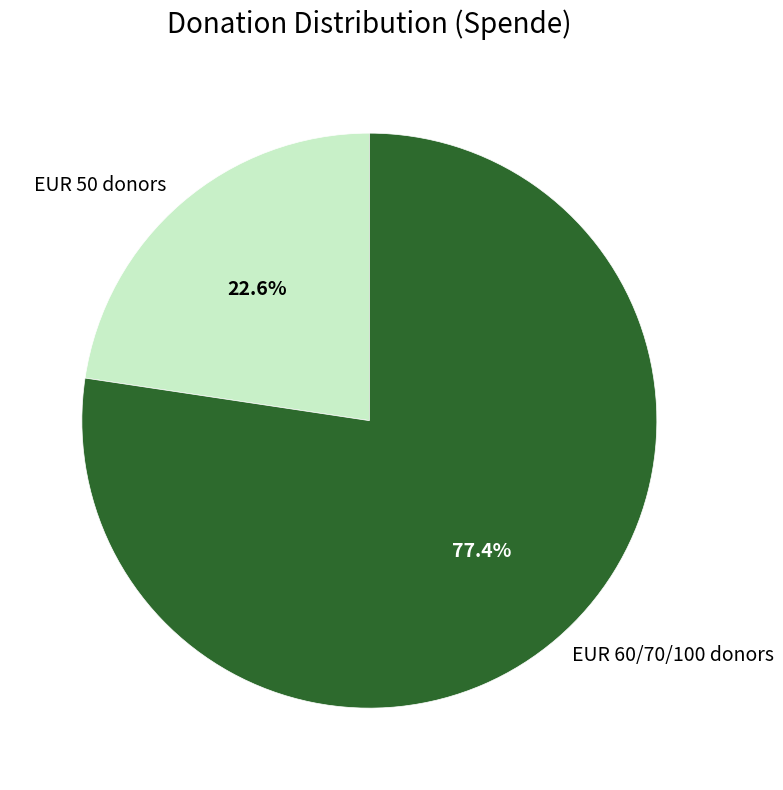

Which has a higher value, EUR 60/70/100 donors or EUR 50 donors?

EUR 60/70/100 donors